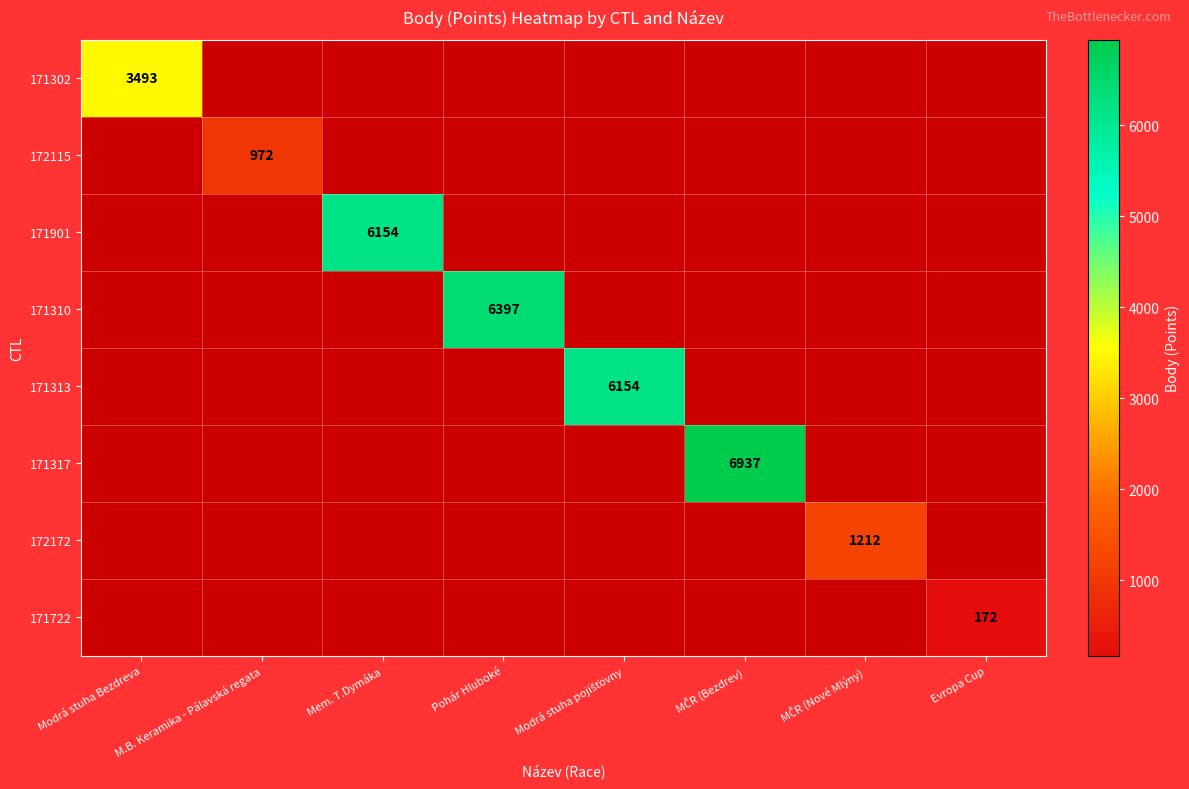

Rank the categories by 171310 value from lowest to highest.

Modrá stuha Bezdreva, M.B. Keramika - Pálavská regata, Mem. T.Dymáka, Modrá stuha pojišťovny, MČR (Bezdrev), MČR (Nové Mlýny), Evropa Cup, Pohár Hluboké